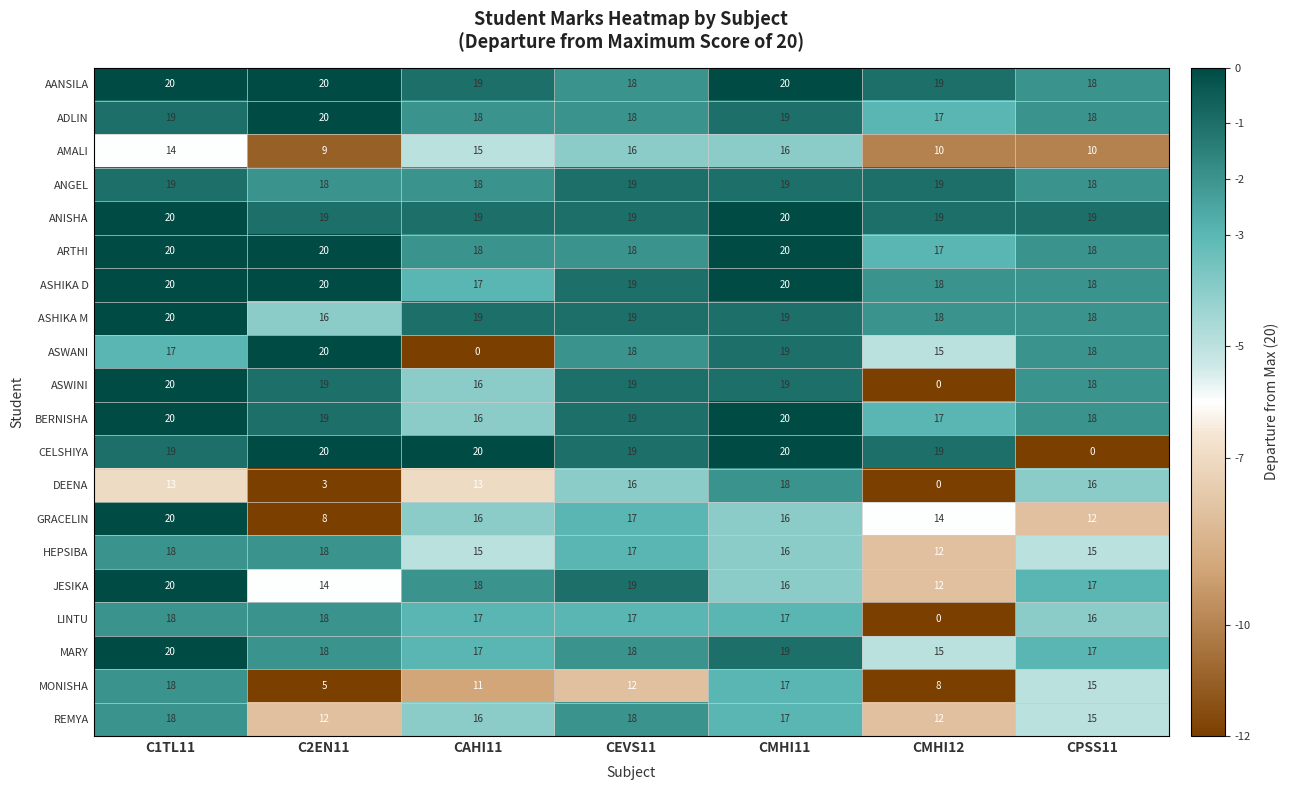

True or false: REMYA has a value of 7 at C2EN11.

False